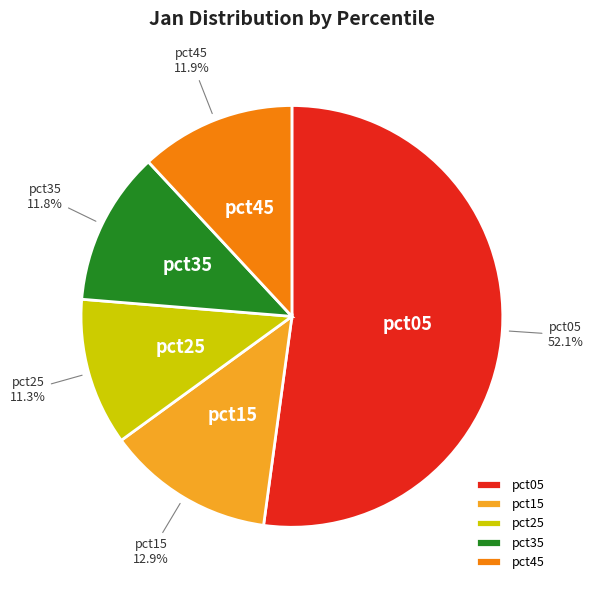

What is the total percentage of pct15 and pct45?

24.8%